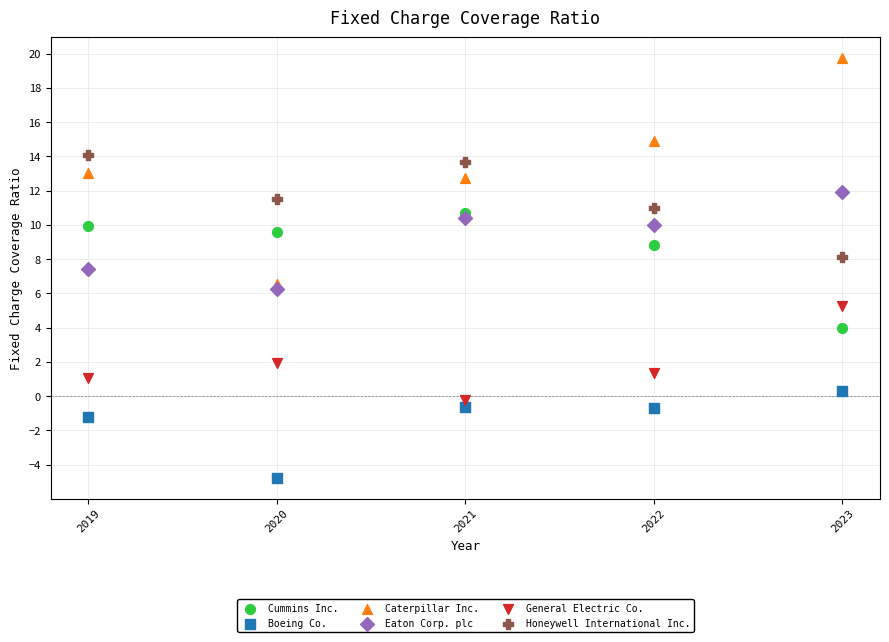

Which series reaches the maximum Y coordinate?

Caterpillar Inc.